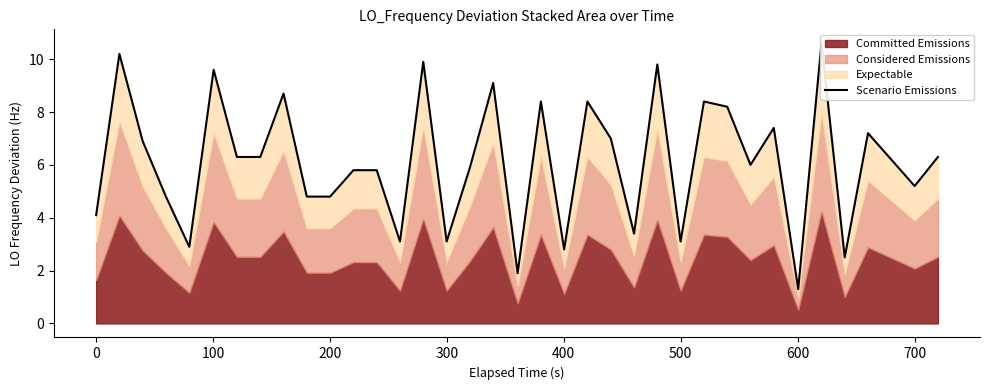

What is the sum of all values?

220.0